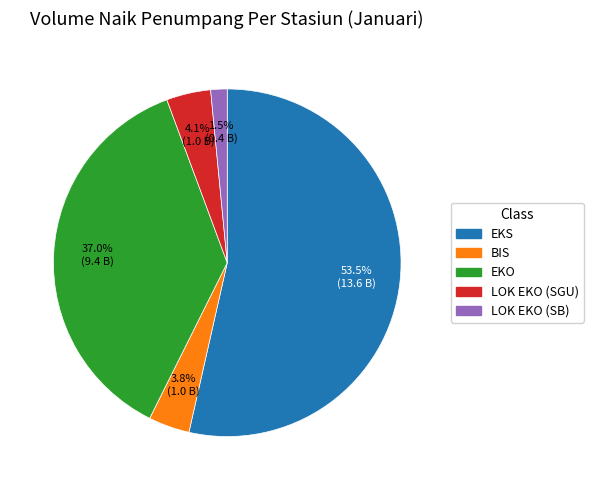

Is there a majority slice in this chart?

Yes